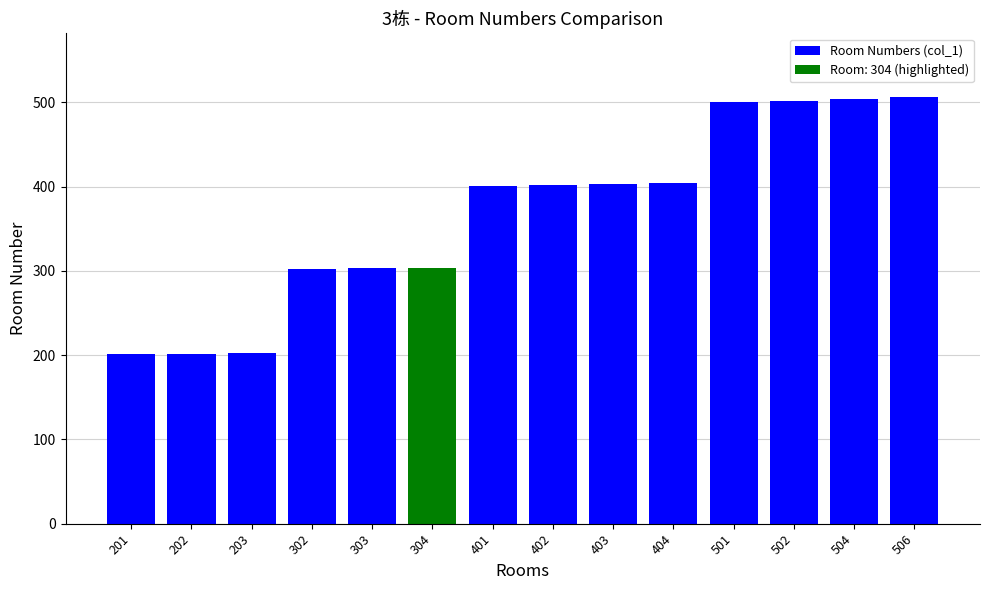

What is the ratio of the value at 201 to the value at 401?

0.5